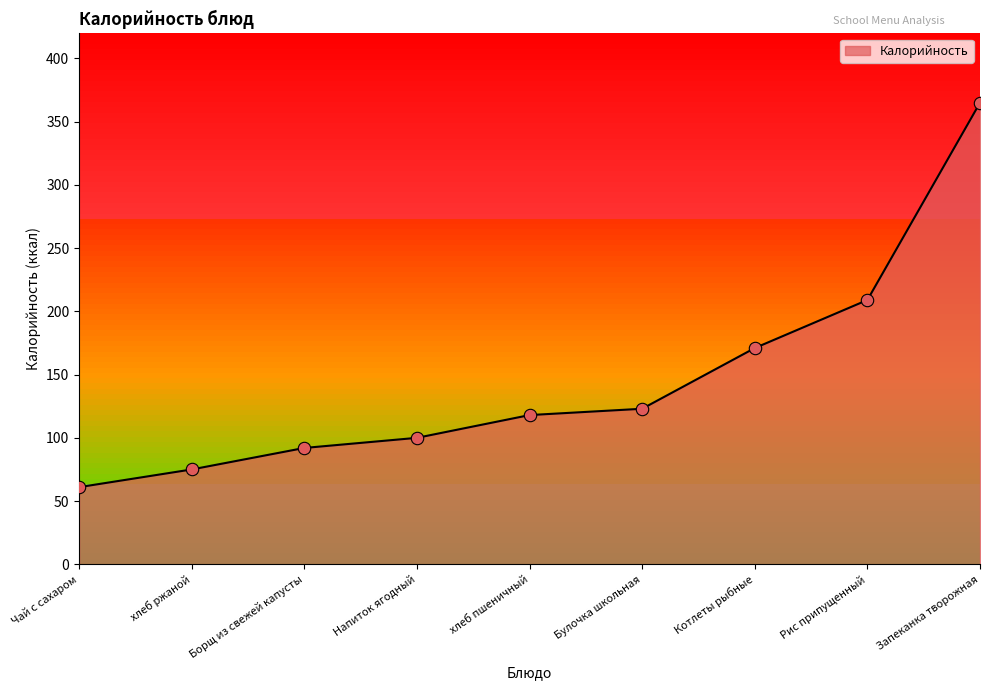

What is the change in value from Рис припущенный to Запеканка творожная?

+156